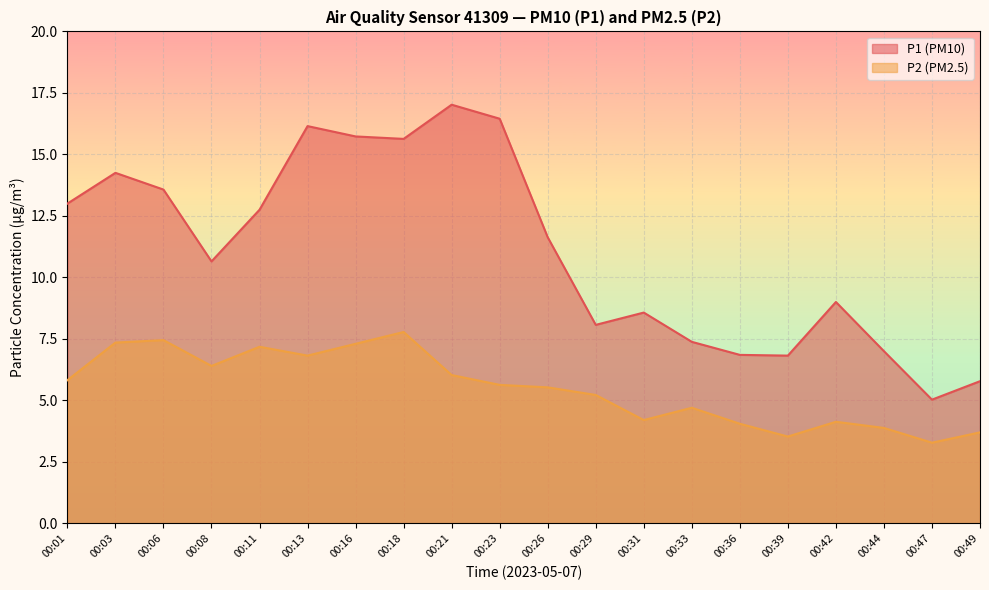

True or false: P2 has a value of 2.6 at 00:44.

False